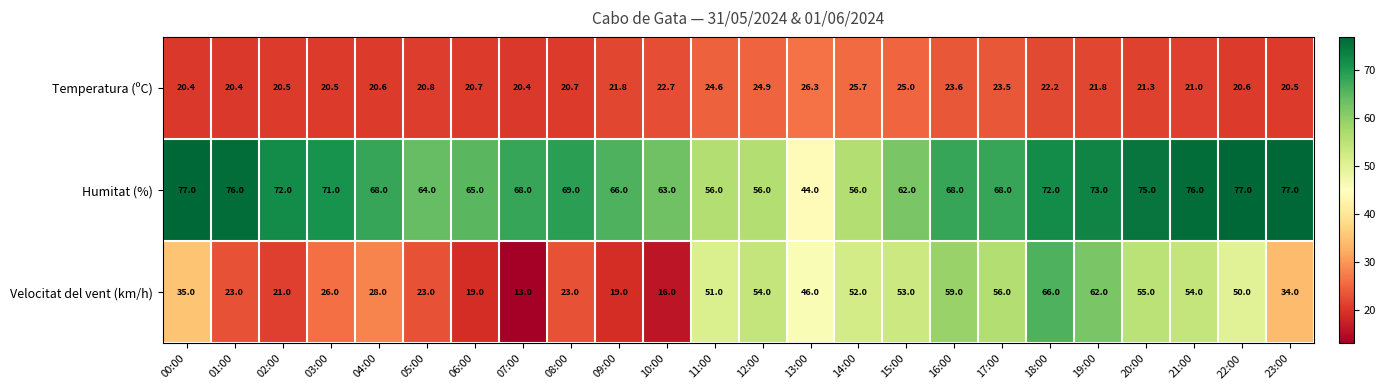

At which label does Temperatura (ºC) first exceed 21?

09:00